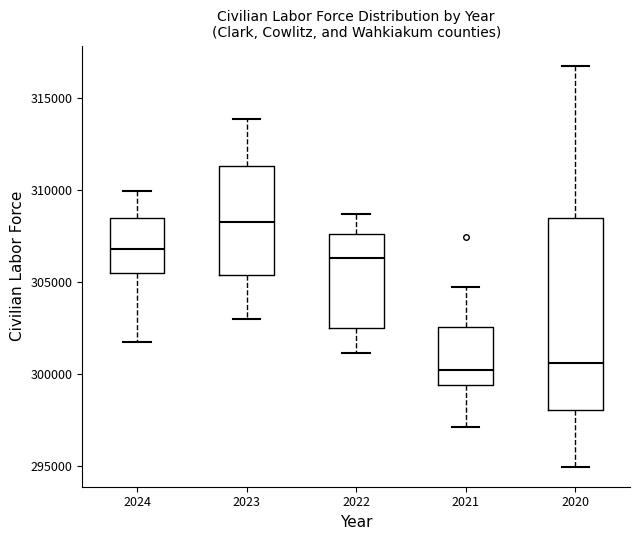

Which box is the tallest, from its lower edge to its upper edge?

2020